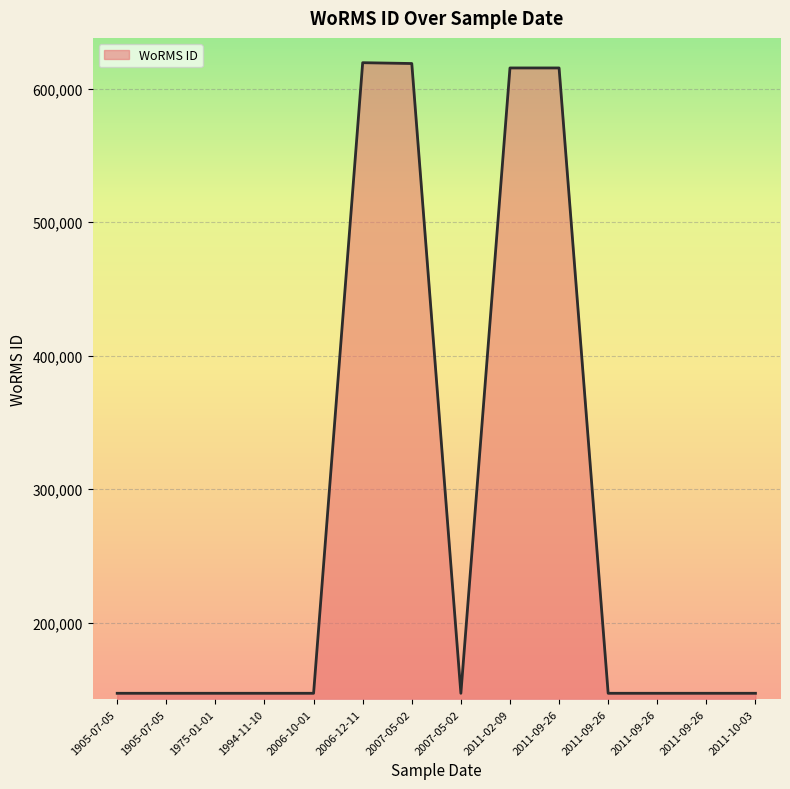

The chart shows a value of 146994 at 1905-07-05. True or false?

True